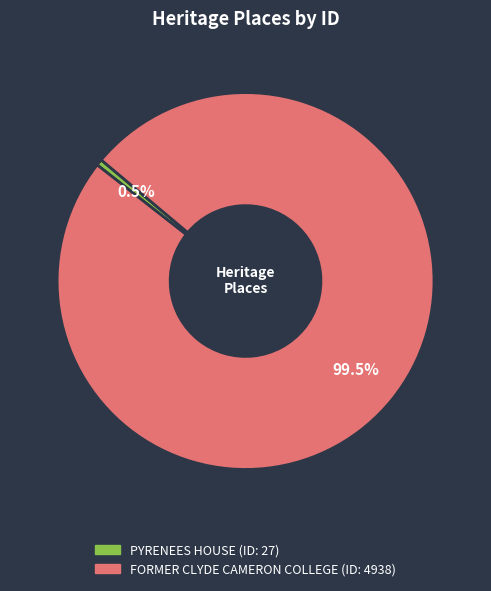

How many segments does this pie chart have?

2